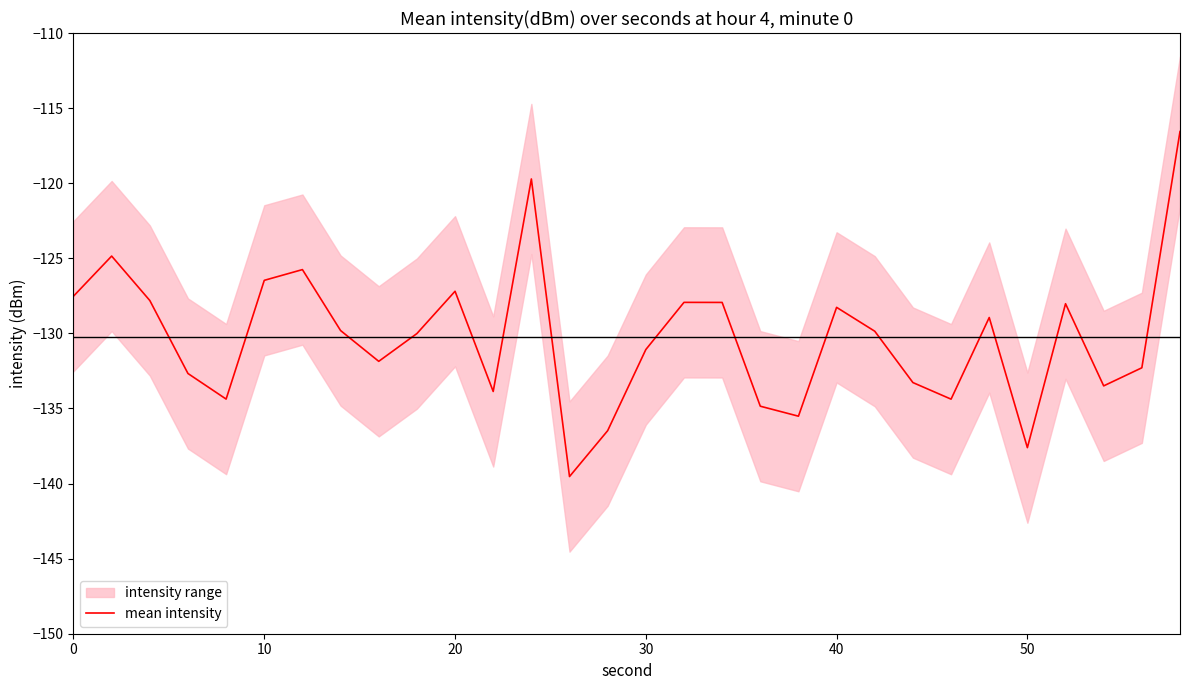

Does the chart display data point markers on the line(s)?

No